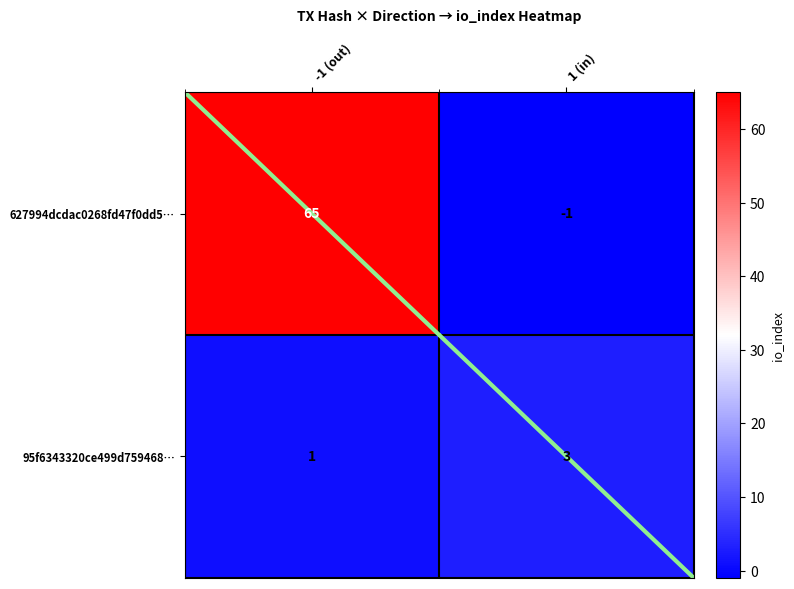

Reading left to right, what are all the values shown in this chart?

627994dcdac0268fd47f0dd5…: -1 (out)=65	1 (in)=-1
95f6343320ce499d759468…: -1 (out)=1	1 (in)=3